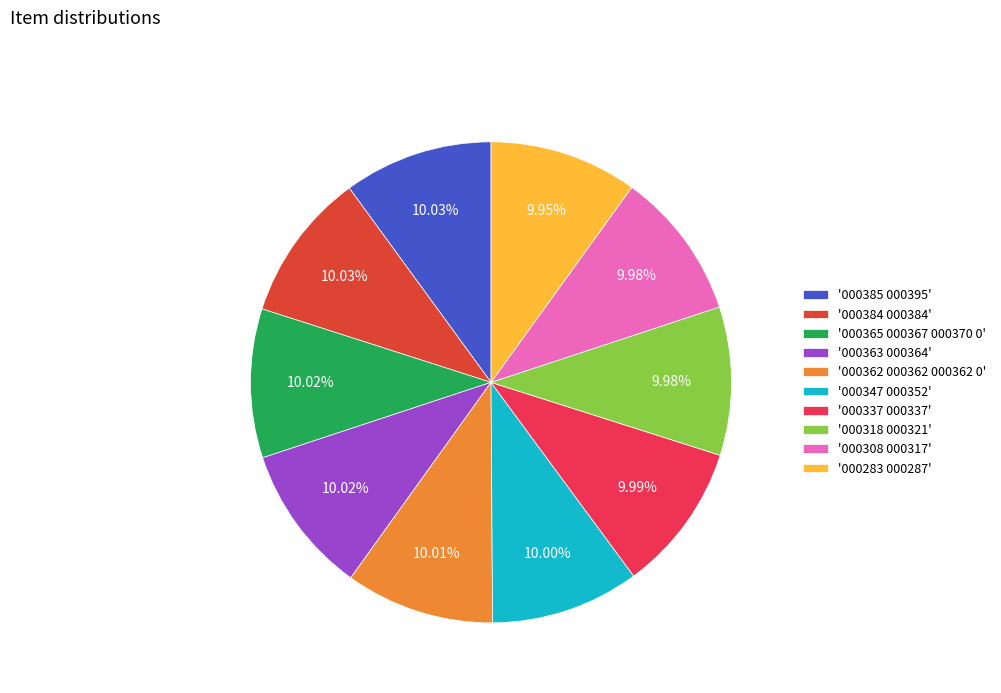

What is the ratio of the value at '000363 000364' to the value at '000337 000337'?

1.0